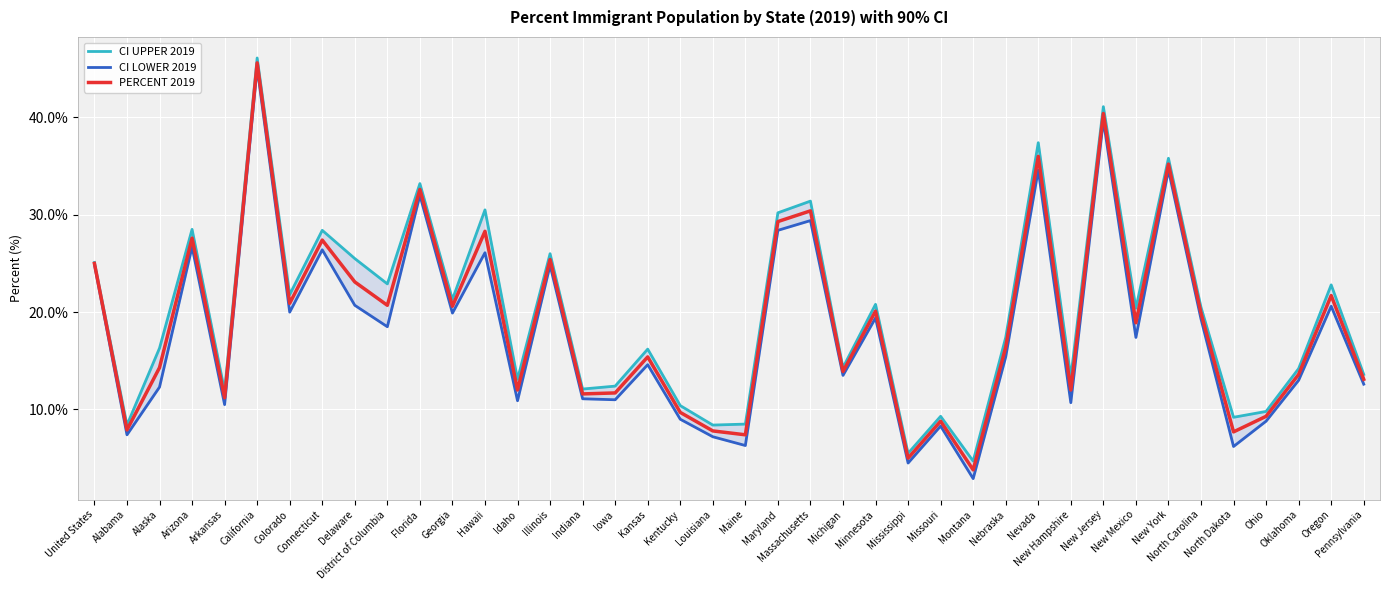

Reading right to left, transcribe all the data shown in this chart.

CI UPPER 2019: Pennsylvania=13.6	Oregon=22.8	Oklahoma=14.2	Ohio=9.8	North Dakota=9.2	North Carolina=20.5	New York=35.8	New Mexico=20.4	New Jersey=41.1	New Hampshire=13.3	Nevada=37.4	Nebraska=17.4	Montana=4.7	Missouri=9.3	Mississippi=5.5	Minnesota=20.8	Michigan=14.3	Massachusetts=31.4	Maryland=30.2	Maine=8.5	Louisiana=8.4	Kentucky=10.4	Kansas=16.2	Iowa=12.4	Indiana=12.1	Illinois=26.0	Idaho=13.1	Hawaii=30.5	Georgia=21.3	Florida=33.2	District of Columbia=22.9	Delaware=25.5	Connecticut=28.4	Colorado=21.8	California=46.1	Arkansas=11.9	Arizona=28.5	Alaska=16.3	Alabama=8.4	United States=25.1
CI LOWER 2019: Pennsylvania=12.6	Oregon=20.6	Oklahoma=13.0	Ohio=8.8	North Dakota=6.2	North Carolina=19.3	New York=34.6	New Mexico=17.4	New Jersey=39.7	New Hampshire=10.7	Nevada=34.6	Nebraska=15.4	Montana=2.9	Missouri=8.3	Mississippi=4.5	Minnesota=19.4	Michigan=13.5	Massachusetts=29.4	Maryland=28.4	Maine=6.3	Louisiana=7.2	Kentucky=9.0	Kansas=14.6	Iowa=11.0	Indiana=11.1	Illinois=24.8	Idaho=10.9	Hawaii=26.1	Georgia=19.9	Florida=32.0	District of Columbia=18.5	Delaware=20.7	Connecticut=26.4	Colorado=20.0	California=45.1	Arkansas=10.5	Arizona=26.7	Alaska=12.3	Alabama=7.4	United States=24.9
PERCENT 2019: Pennsylvania=13.1	Oregon=21.7	Oklahoma=13.6	Ohio=9.3	North Dakota=7.7	North Carolina=19.9	New York=35.2	New Mexico=18.9	New Jersey=40.4	New Hampshire=12.0	Nevada=36.0	Nebraska=16.4	Montana=3.8	Missouri=8.8	Mississippi=5.0	Minnesota=20.1	Michigan=13.9	Massachusetts=30.4	Maryland=29.3	Maine=7.4	Louisiana=7.8	Kentucky=9.7	Kansas=15.4	Iowa=11.7	Indiana=11.6	Illinois=25.4	Idaho=12.0	Hawaii=28.3	Georgia=20.6	Florida=32.6	District of Columbia=20.7	Delaware=23.1	Connecticut=27.4	Colorado=20.9	California=45.6	Arkansas=11.2	Arizona=27.6	Alaska=14.3	Alabama=7.9	United States=25.0